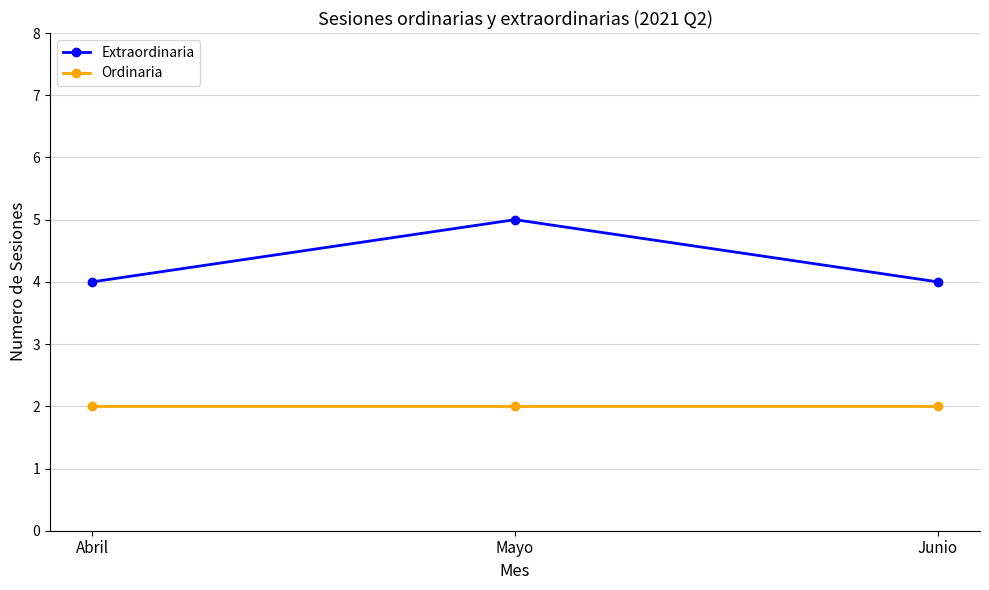

Does the chart have visible grid lines?

Yes